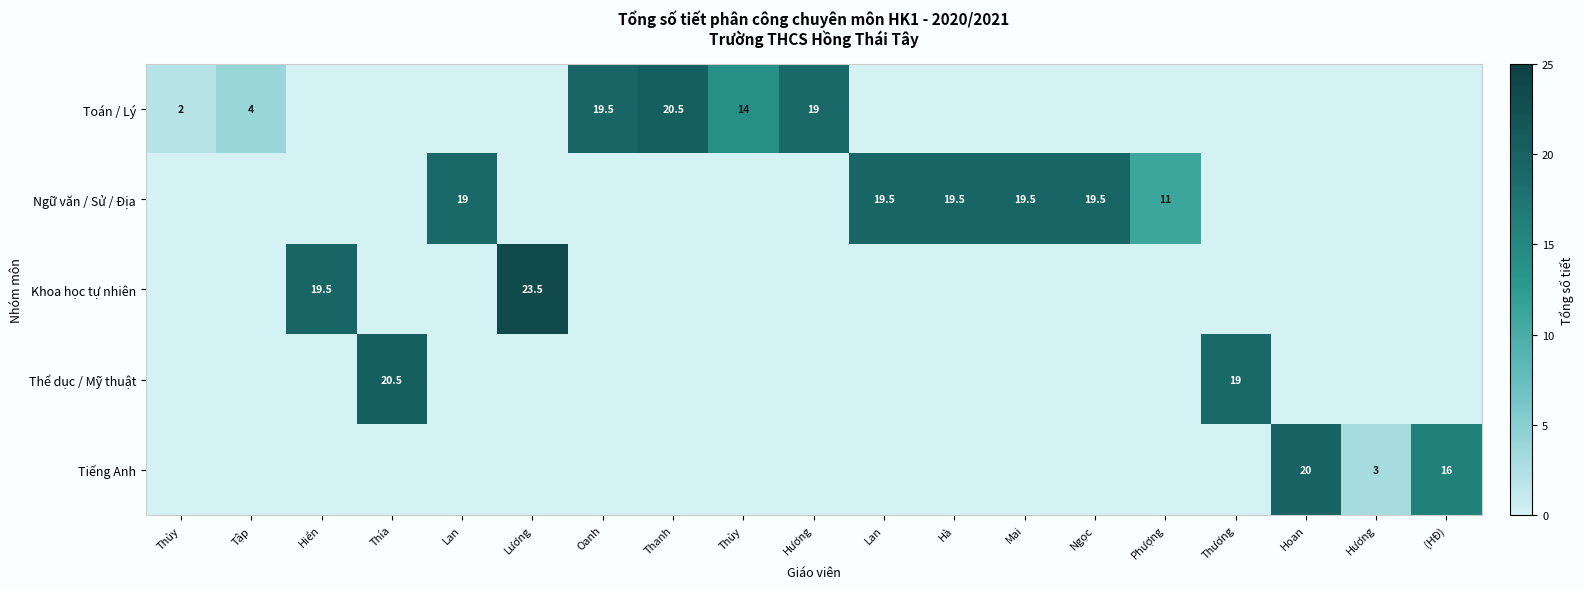

List the series in order of their peak value, lowest first.

Ngữ văn / Sử / Địa, Tiếng Anh, Toán / Lý, Thể dục / Mỹ thuật, Khoa học tự nhiên